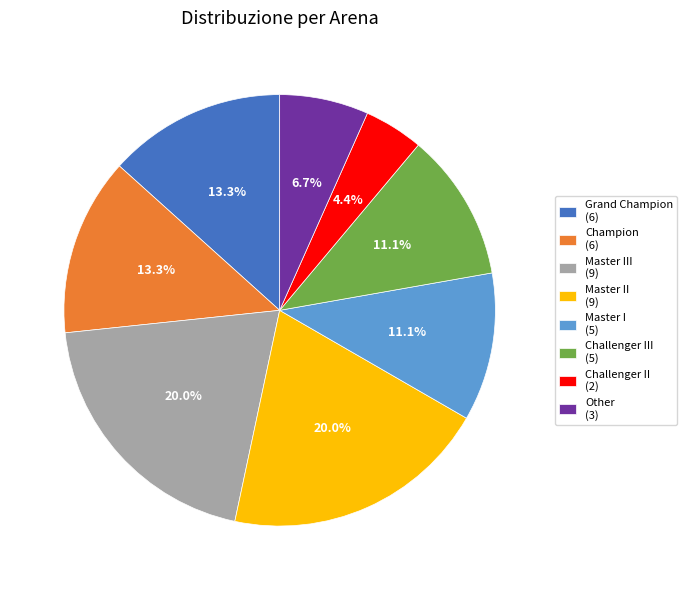

Which category has the smallest portion of the pie?

Challenger II (2)